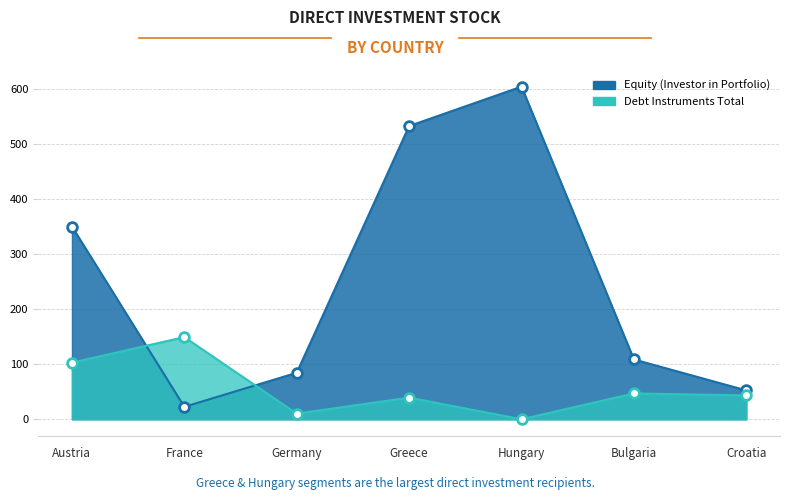

How many lines are shown in the chart?

1